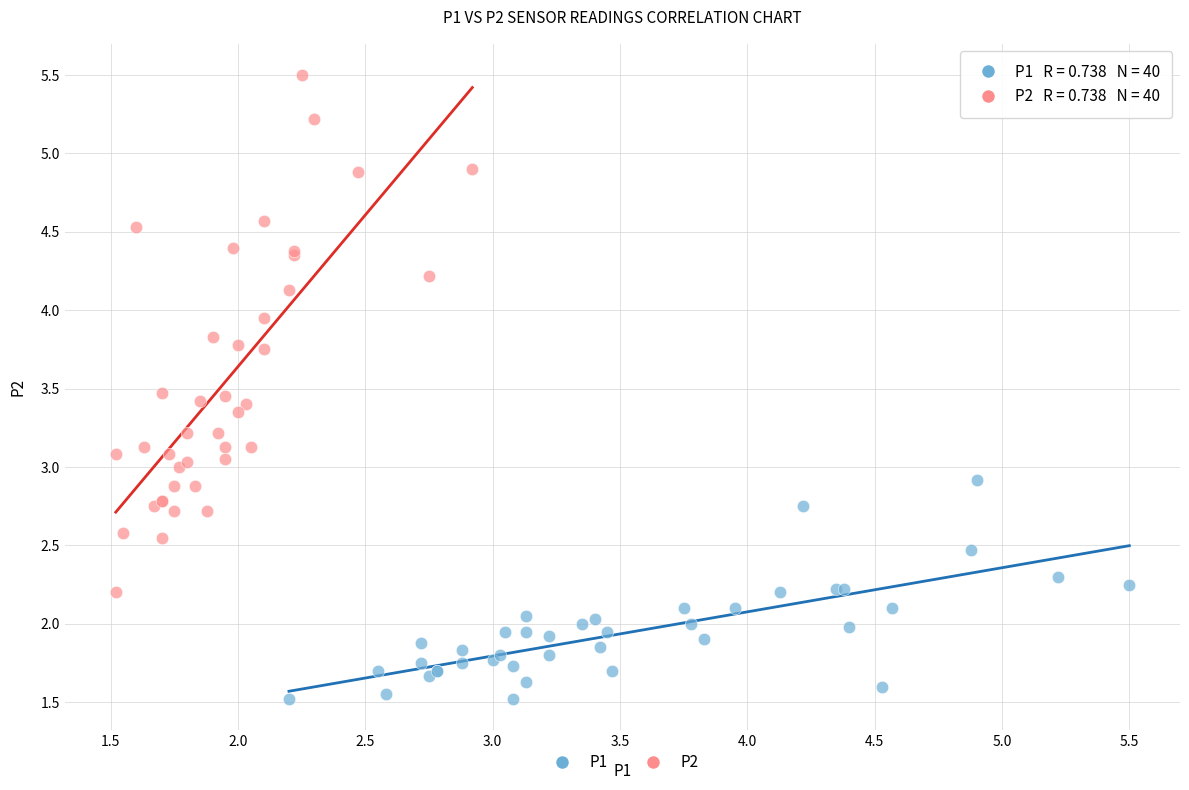

Which series contains the highest Y value?

P2